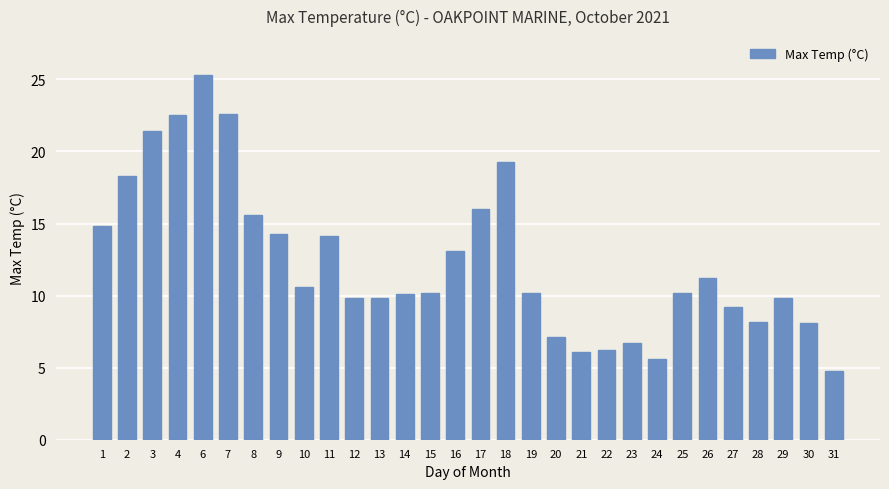

What is the difference between the maximum and minimum values?

20.5